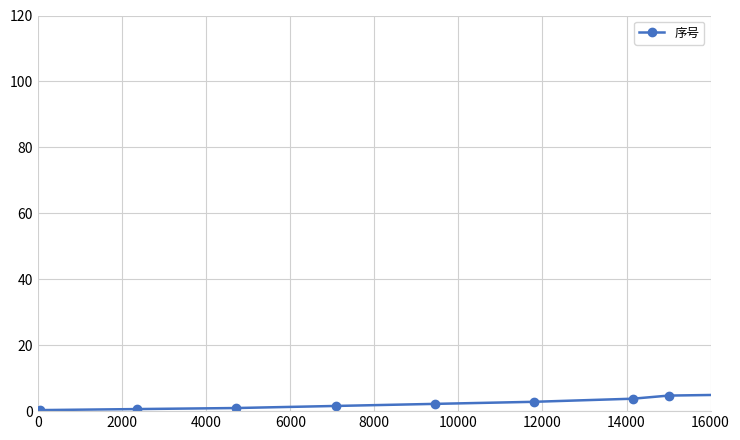

What is the value of the 9th point from the left?

6.3